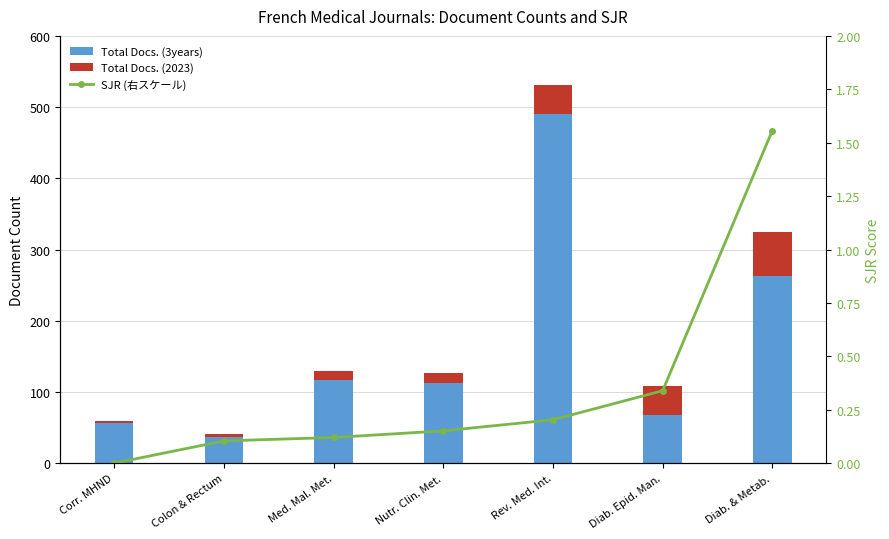

What is the spread (max minus min) of values at Med. Mal. Met.?

116.9